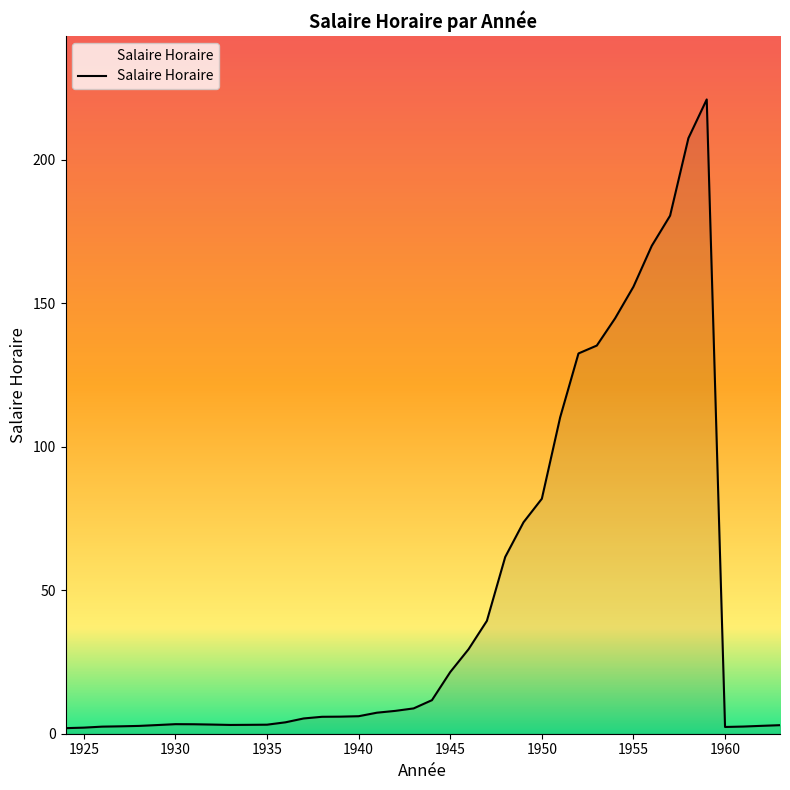

Does the chart have visible grid lines?

No